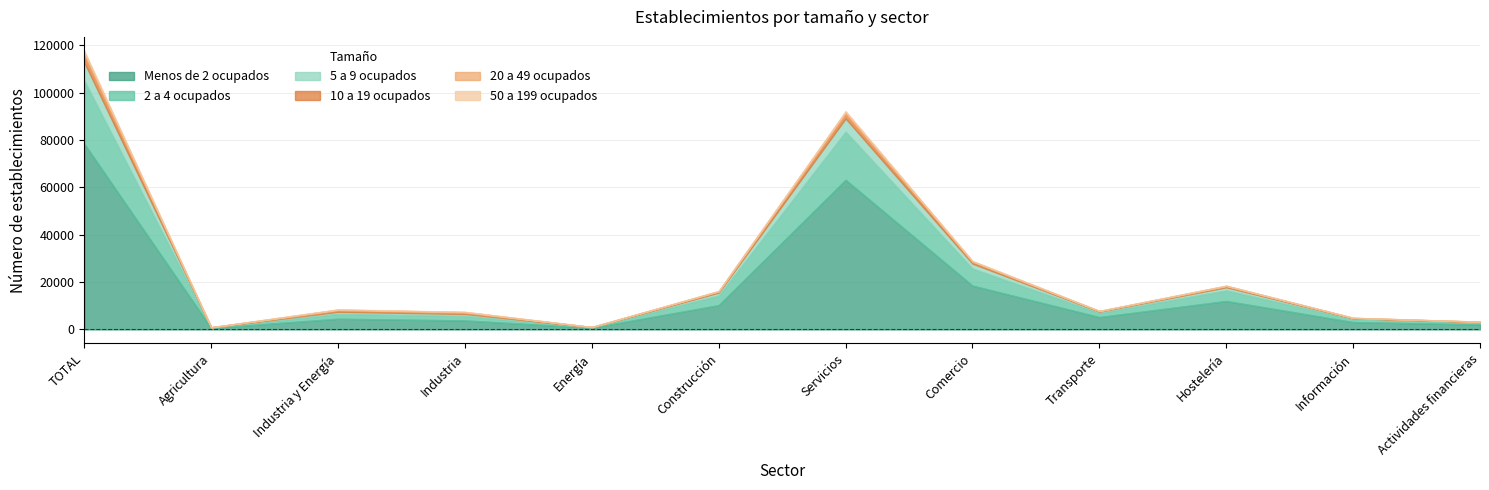

Reading left to right, list all the values displayed in this chart.

Menos de 2 ocupados: TOTAL=78413	Agricultura=636	Industria y Energía=4500	Industria=3782	Energía=718	Construcción=10234	Servicios=63179	Comercio=18500	Transporte=5200	Hostelería=12000	Información=3100	Actividades financieras=2100
2 a 4 ocupados: TOTAL=26686	Agricultura=185	Industria y Energía=2071	Industria=1929	Energía=142	Construcción=4100	Servicios=20330	Comercio=7200	Transporte=1800	Hostelería=4500	Información=1200	Actividades financieras=800
5 a 9 ocupados: TOTAL=7677	Agricultura=42	Industria y Energía=872	Industria=818	Energía=54	Construcción=1200	Servicios=5563	Comercio=2100	Transporte=520	Hostelería=1300	Información=380	Actividades financieras=220
10 a 19 ocupados: TOTAL=2799	Agricultura=34	Industria y Energía=515	Industria=449	Energía=66	Construcción=420	Servicios=1830	Comercio=650	Transporte=180	Hostelería=420	Información=130	Actividades financieras=95
20 a 49 ocupados: TOTAL=1545	Agricultura=8	Industria y Energía=386	Industria=354	Energía=32	Construcción=210	Servicios=941	Comercio=340	Transporte=95	Hostelería=210	Información=75	Actividades financieras=55
50 a 199 ocupados: TOTAL=518	Agricultura=7	Industria y Energía=117	Industria=108	Energía=9	Construcción=68	Servicios=326	Comercio=110	Transporte=38	Hostelería=72	Información=32	Actividades financieras=24